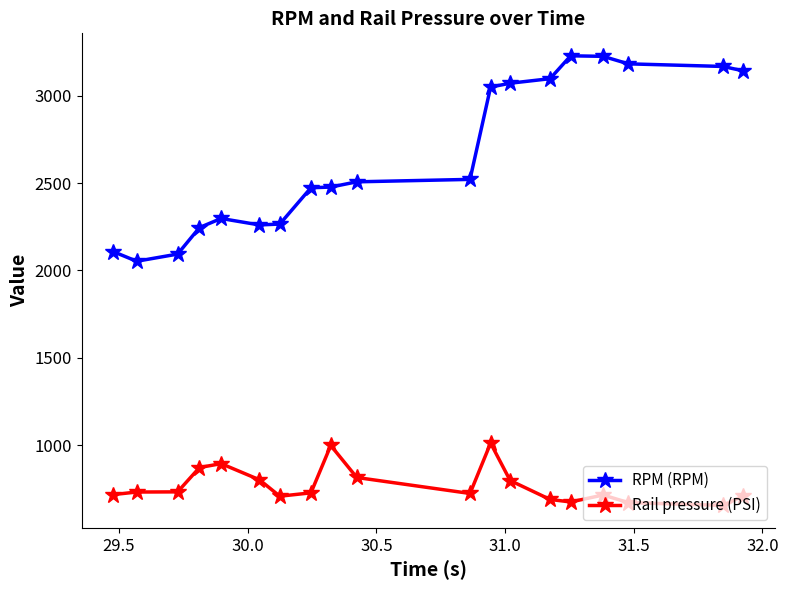

True or false: Rail pressure (PSI) has more than 2 interior local peaks.

True